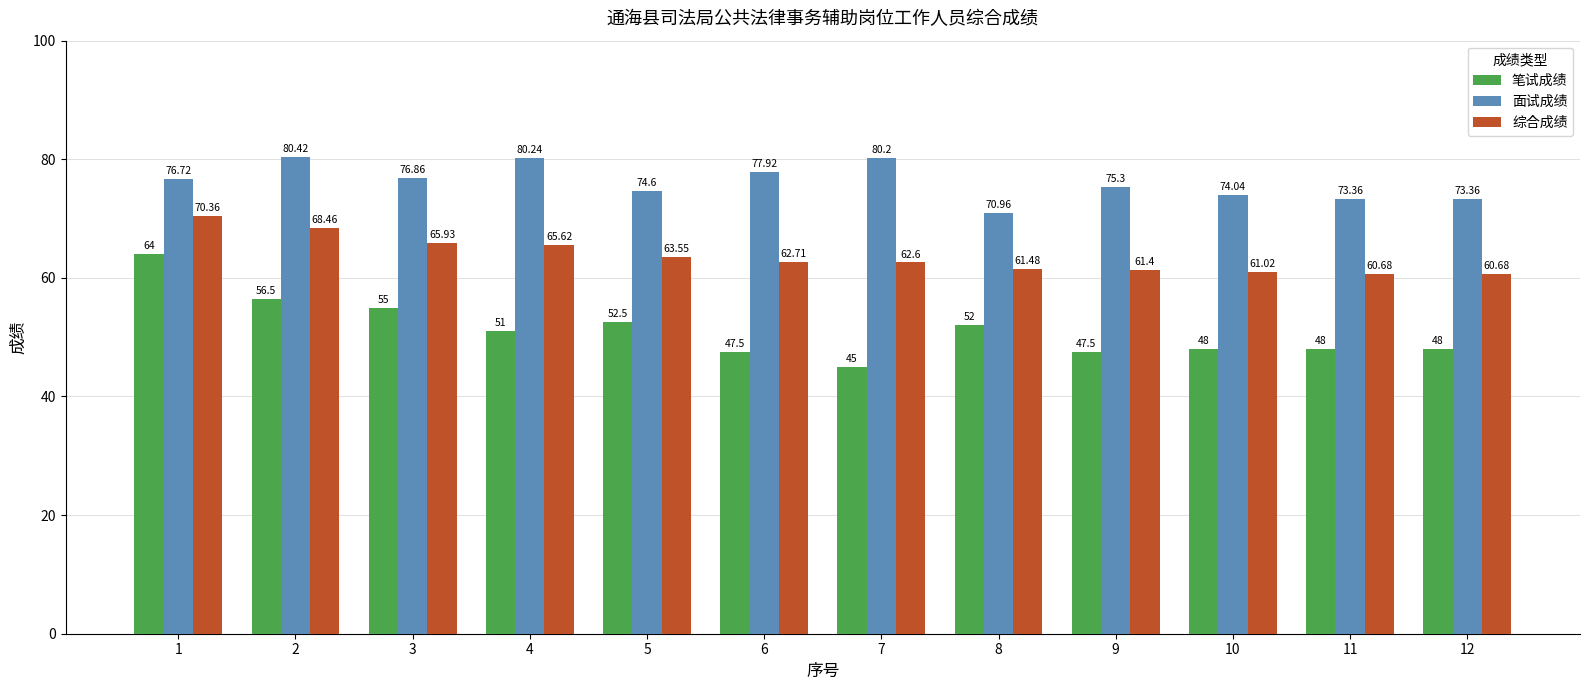

What is the spread (max minus min) of values at 2?

23.9